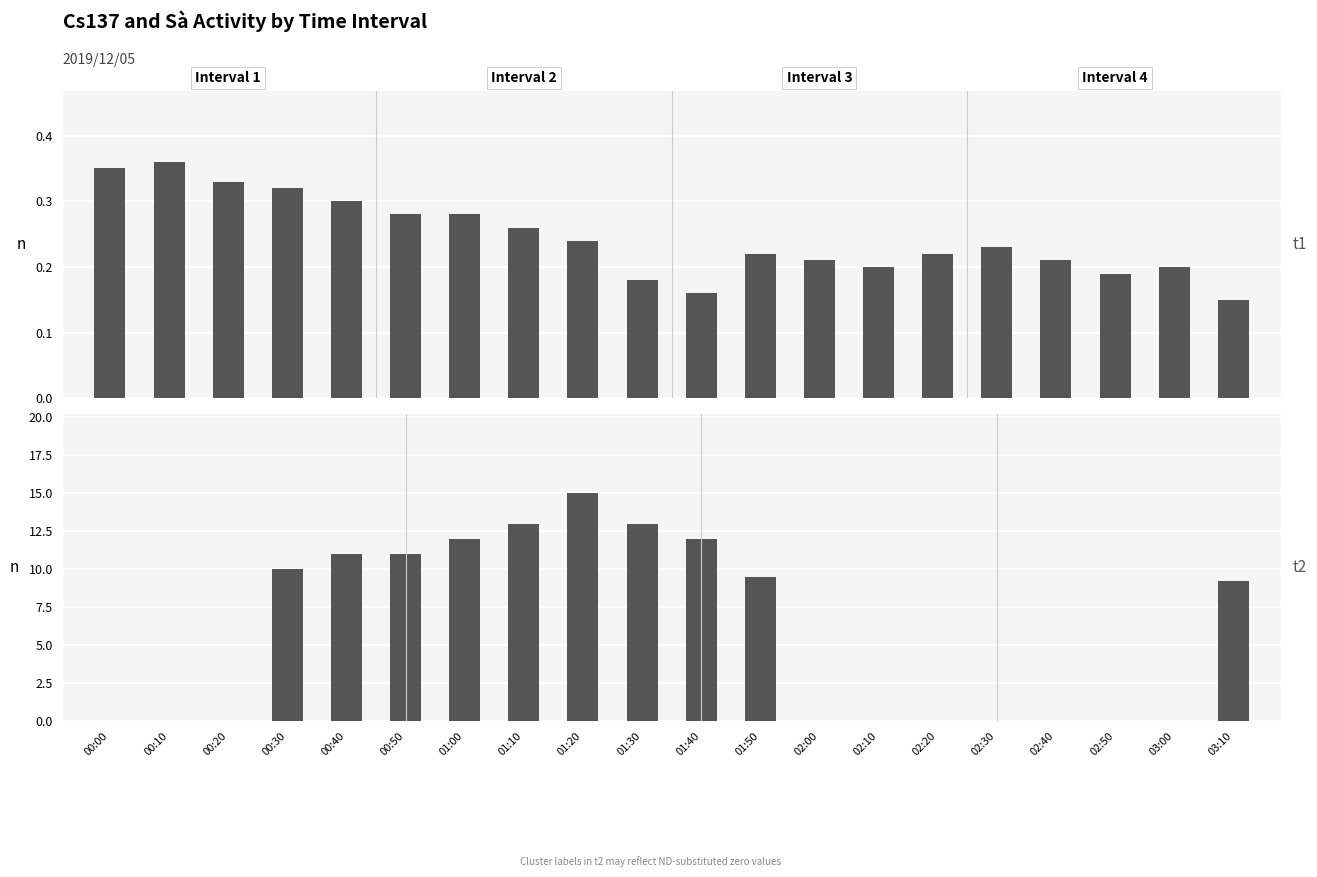

What is the sum of the Cs137(Bq/L) values at 02:30 and 02:20?

0.5